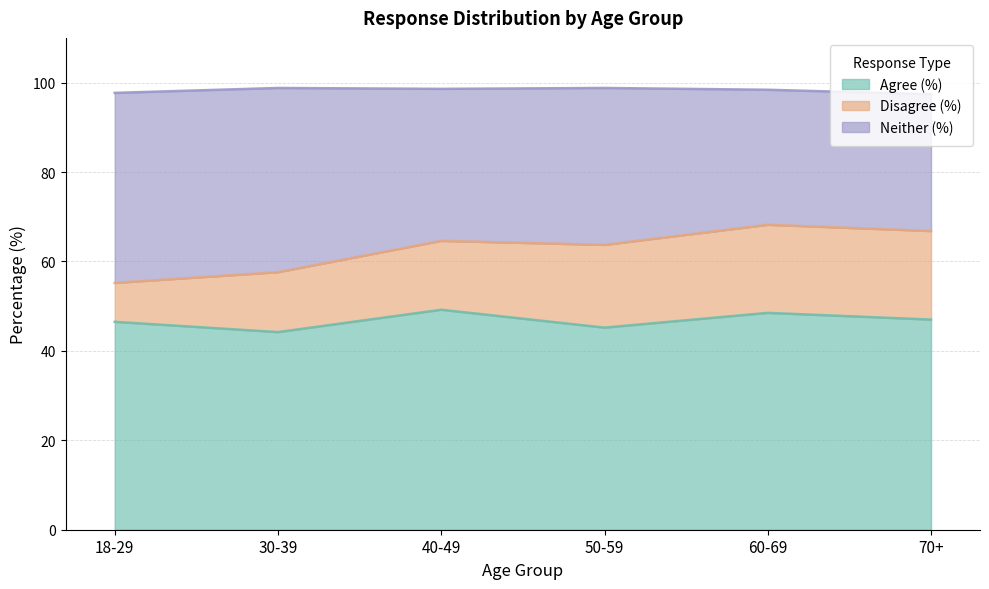

Is it true that Agree (%) equals 49.2 at 40-49?

True